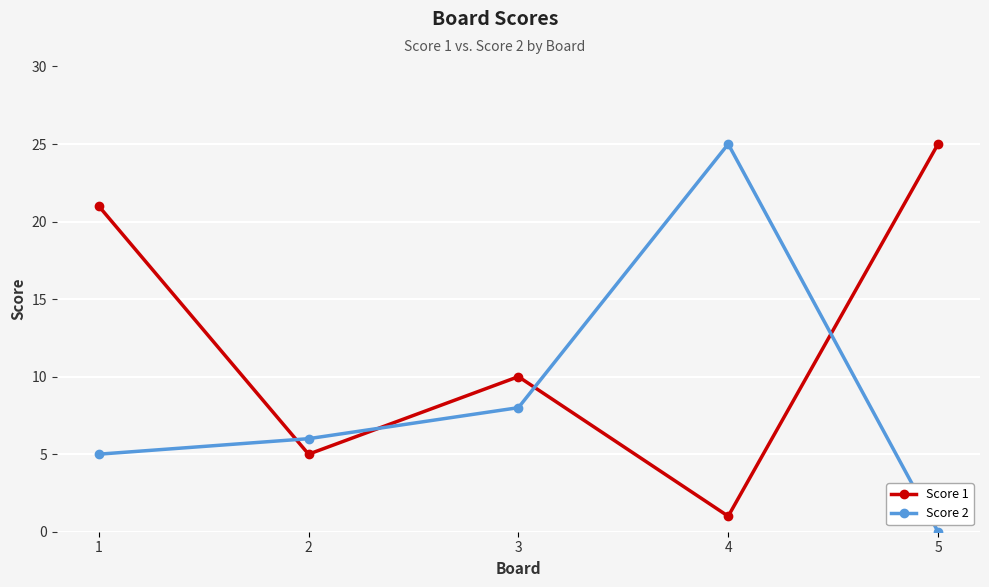

Where is Score 2 nearest to the value 12?

3